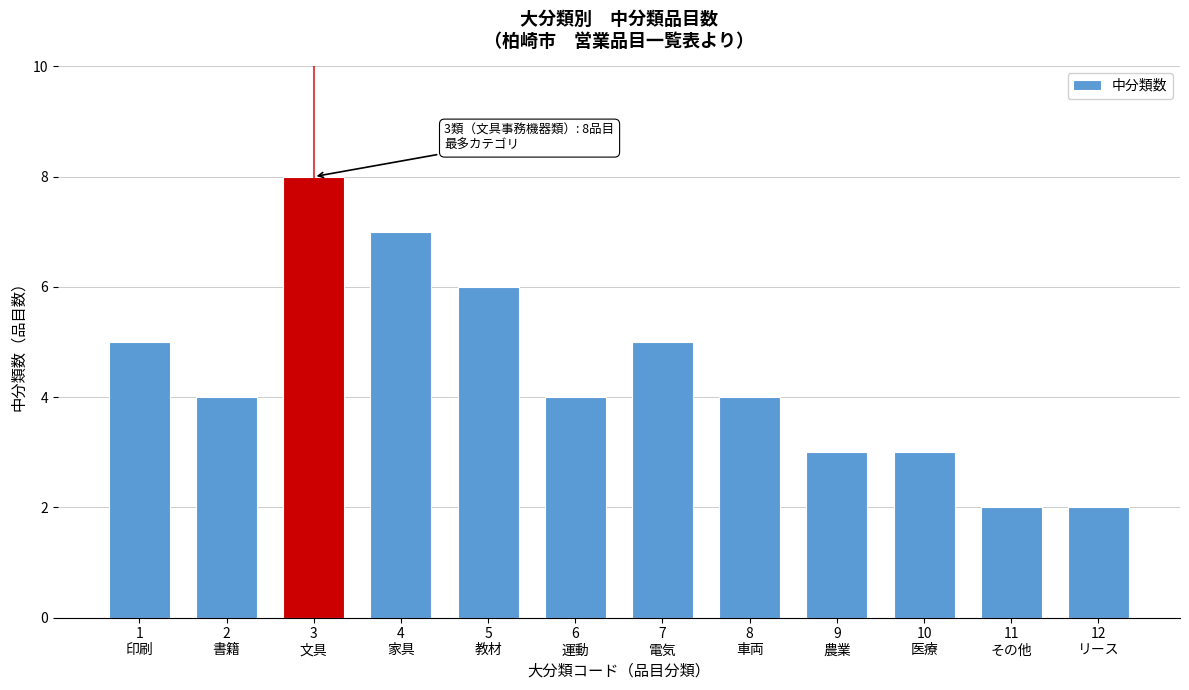

Reading left to right, extract all data points from this chart.

5	4	8	7	6	4	5	4	3	3	2	2